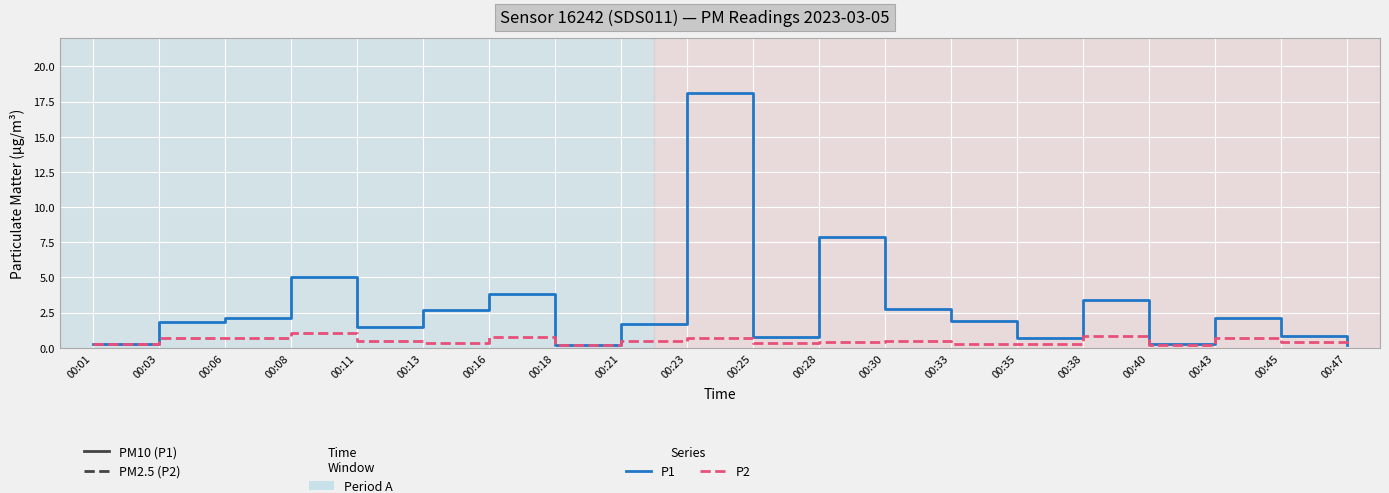

At which category does the chart reach its peak across all series?

00:23